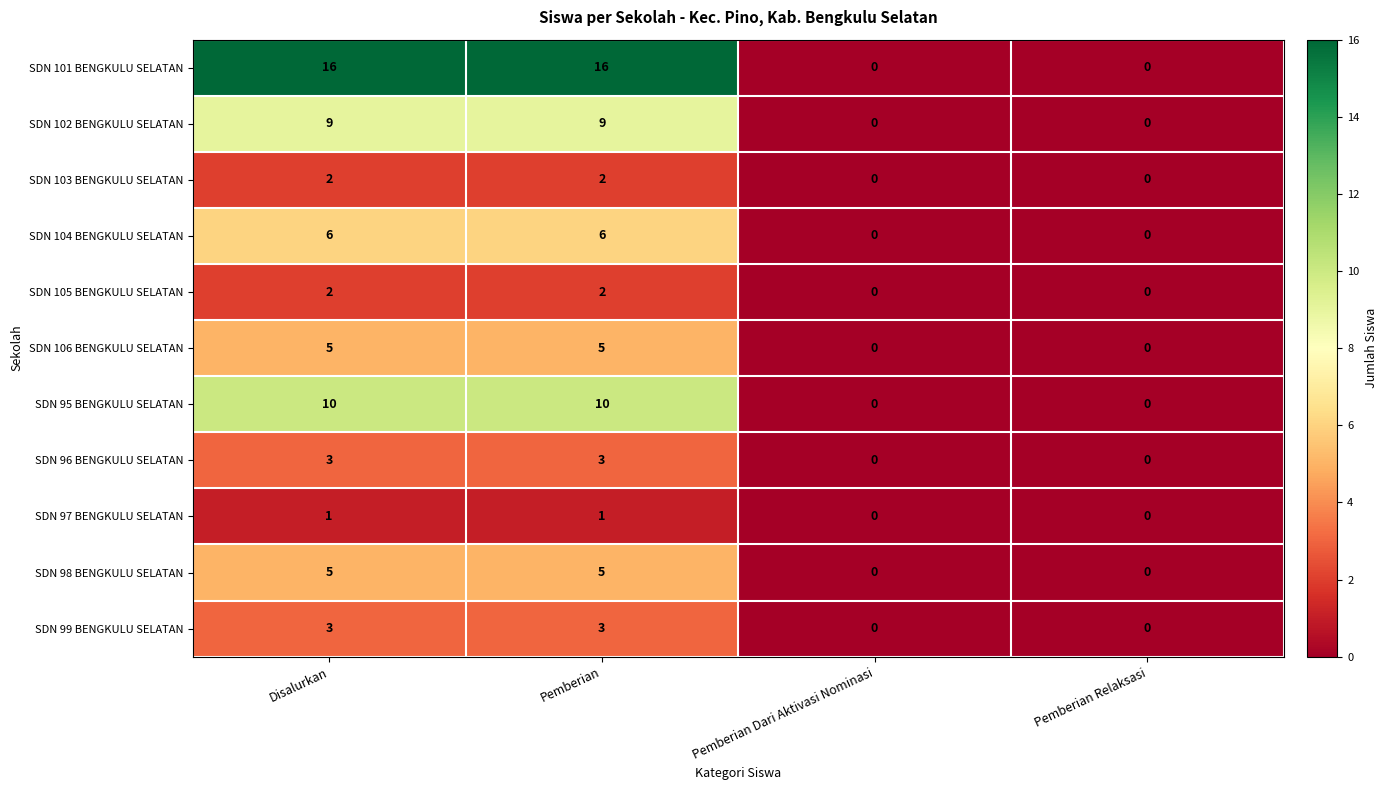

What is the greatest value displayed?

16